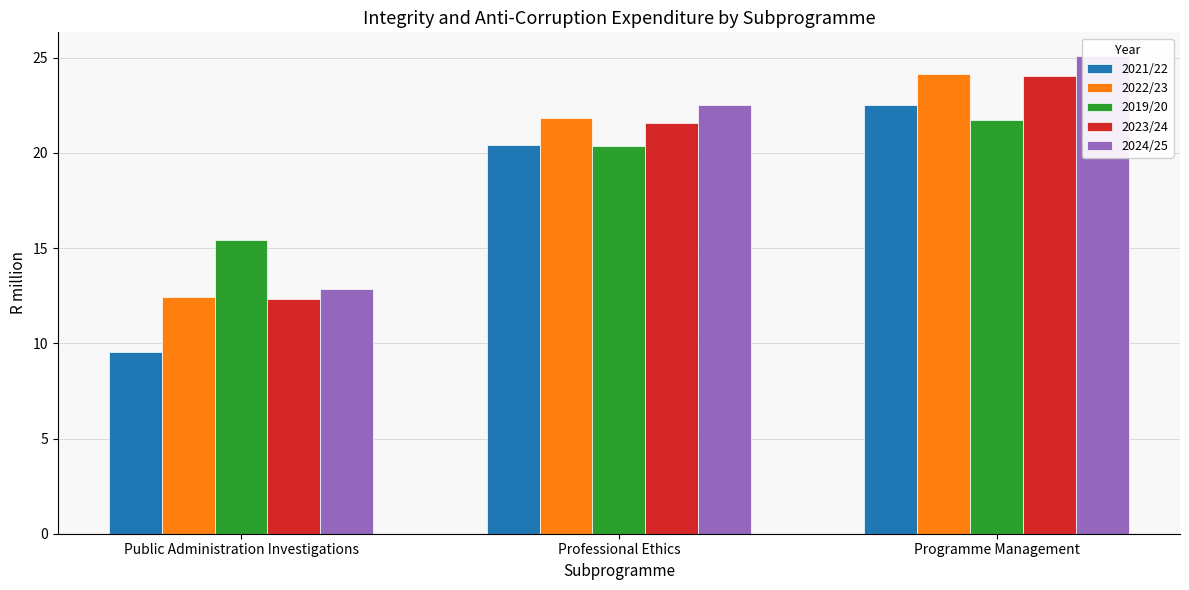

List the labels in order of 2021/22 value, smallest first.

Public Administration Investigations, Professional Ethics, Programme Management